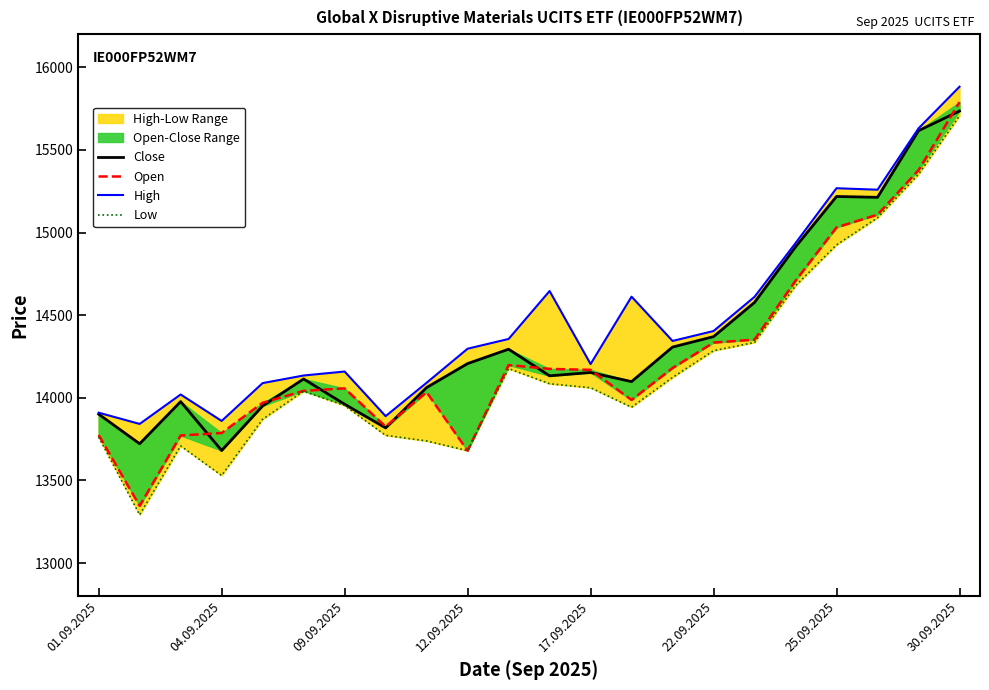

What is the sum of all Open values?

313697